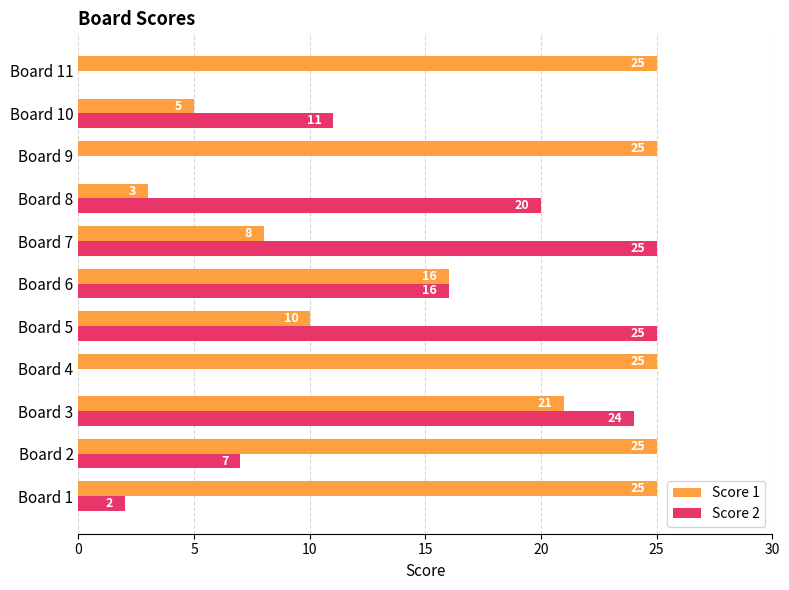

What is the maximum value for Score 2?

25